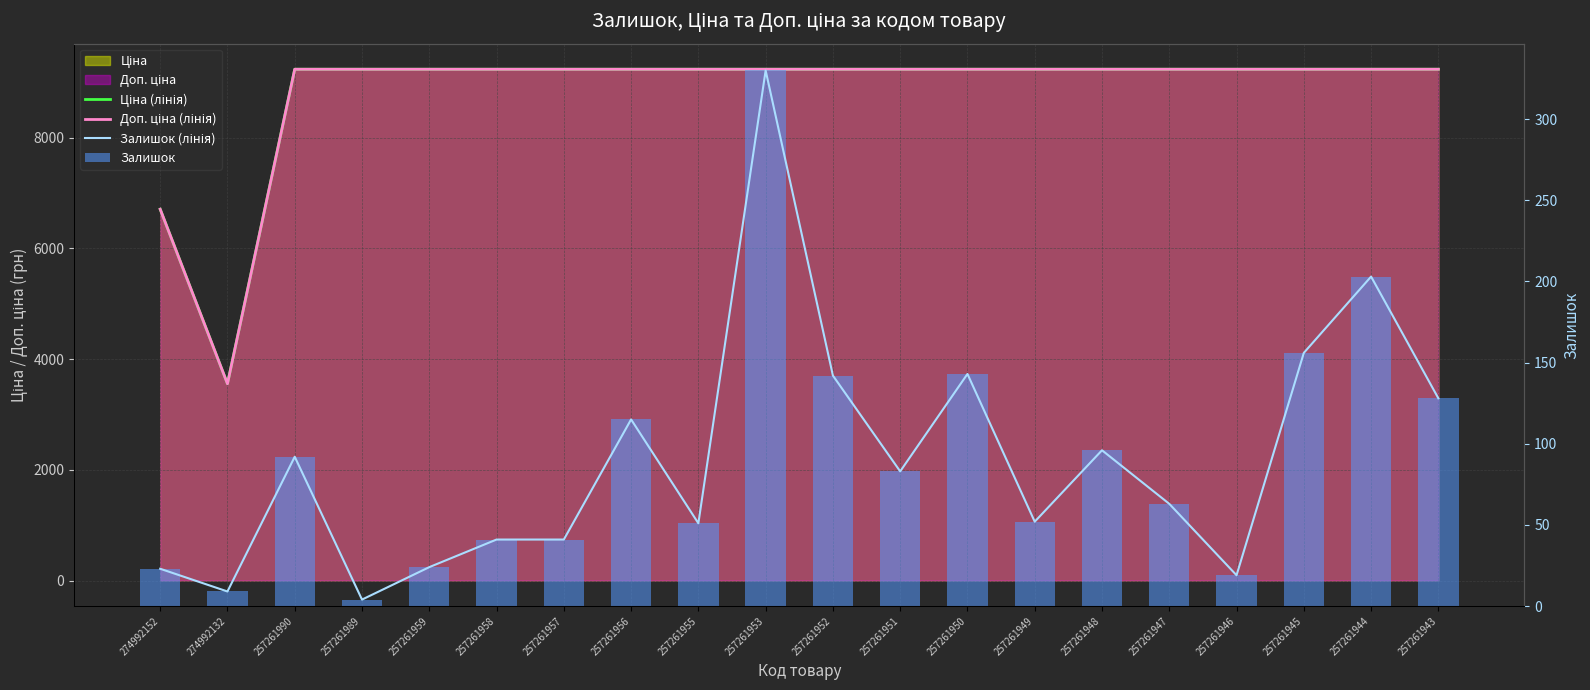

At which label is Ціна (лінія) closest to 6393?

274992152